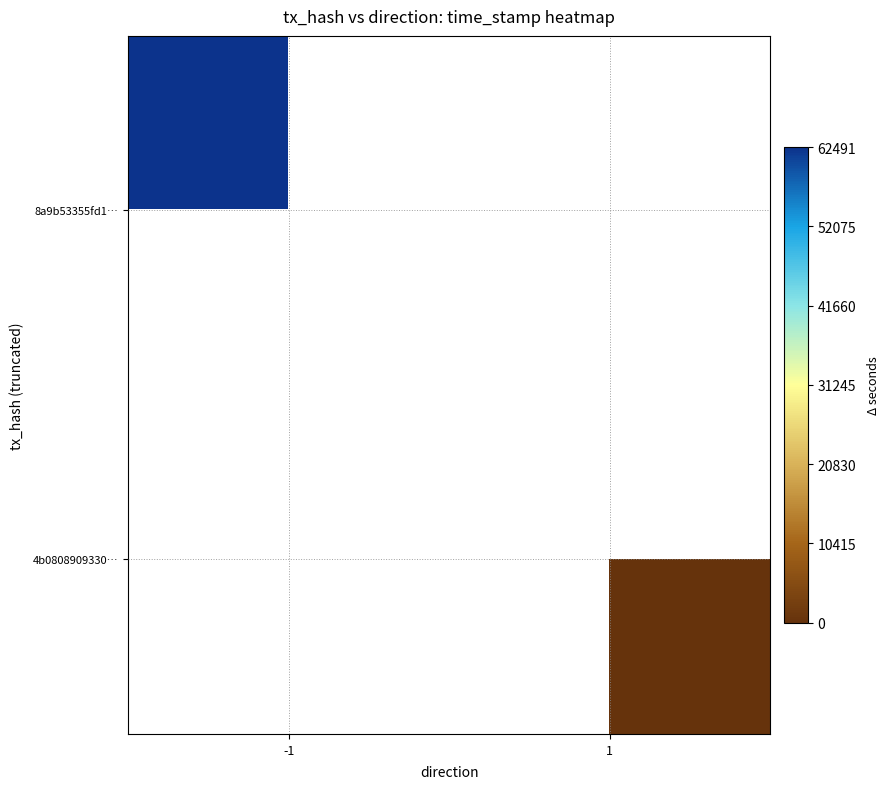

Is the value of 8a9b53355fd1… at 1 greater than the value of 4b0808909330… at -1?

No